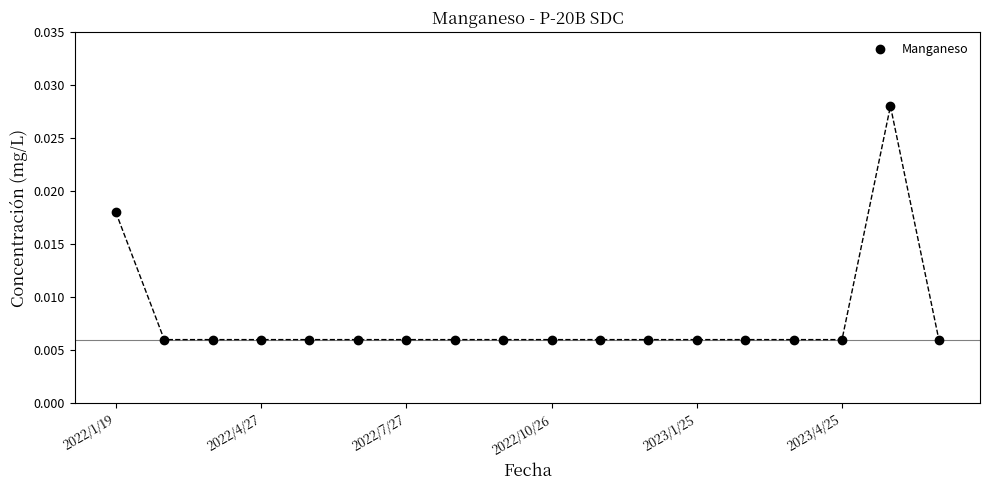

How many lines are shown in the chart?

1